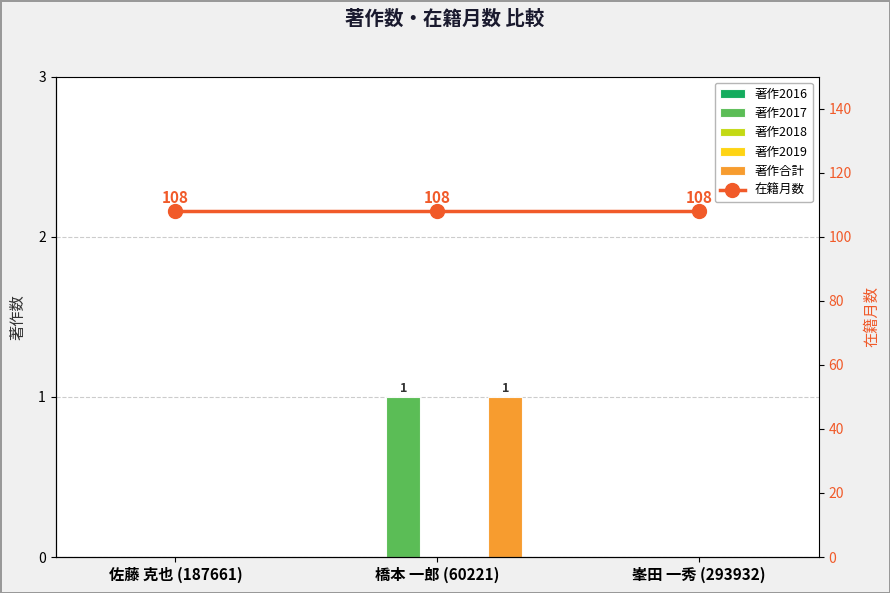

What is the maximum value shown in the chart?

108